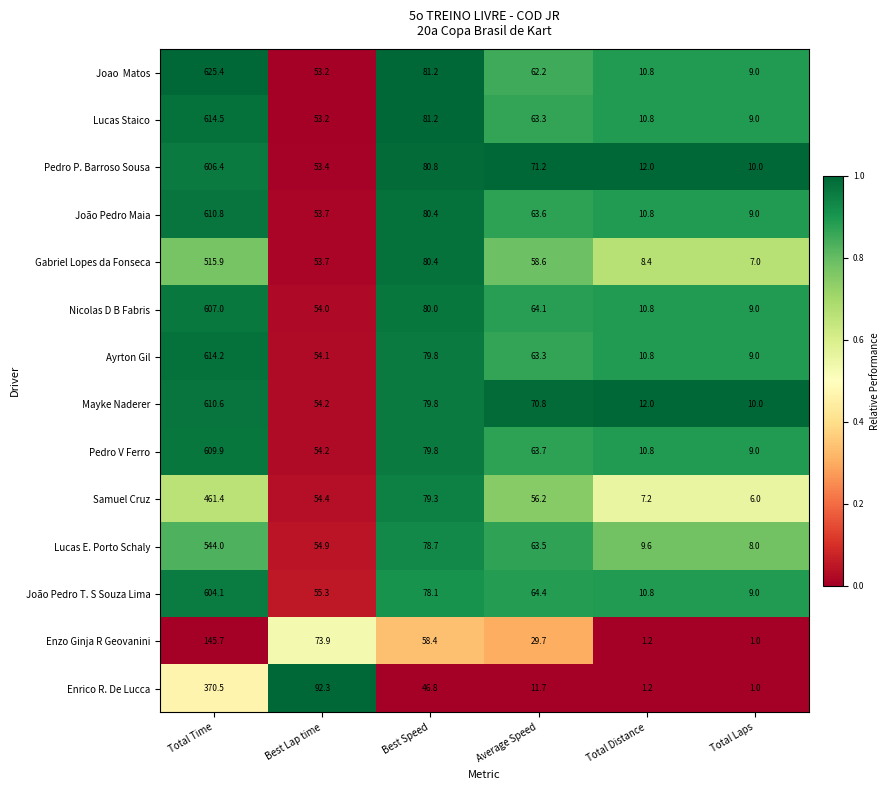

At which label does Gabriel Lopes da Fonseca first exceed 58?

Total Time